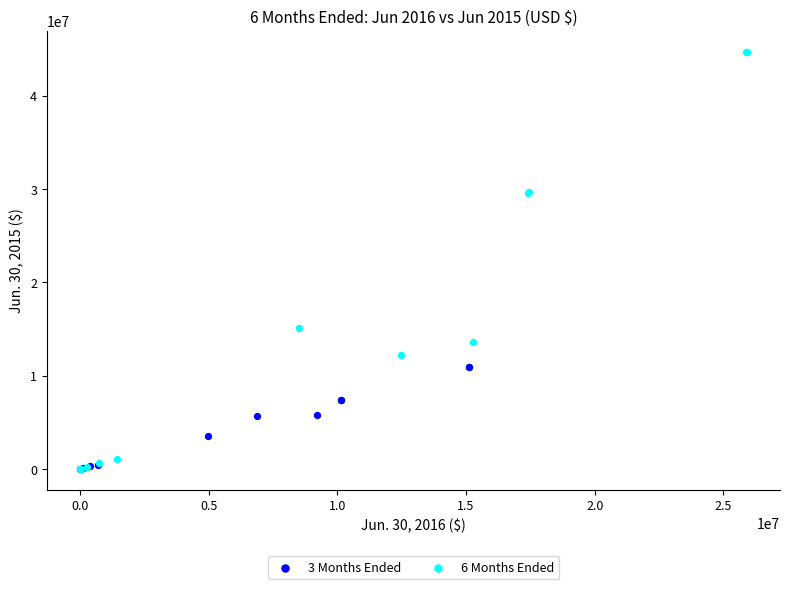

Which series has the widest spread of Y values?

6 Months Ended